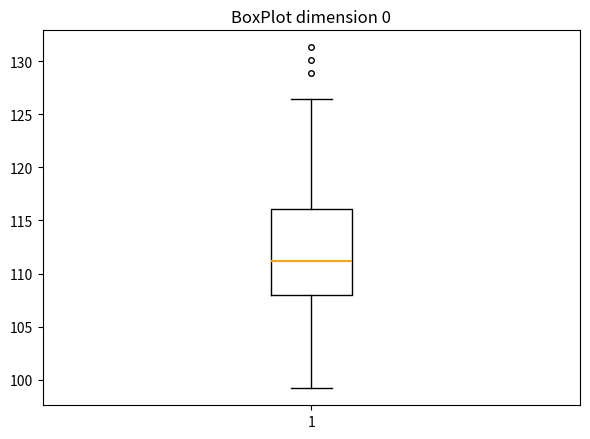

Read this box plot against the y-axis: the position of the median line, the range covered by the box, and the ends of both whiskers. The values are not printed on the chart, so give them approximately, as read against the axis.

median 111.0, box 108.0 to 116.0, whiskers 99.0 to 126.5